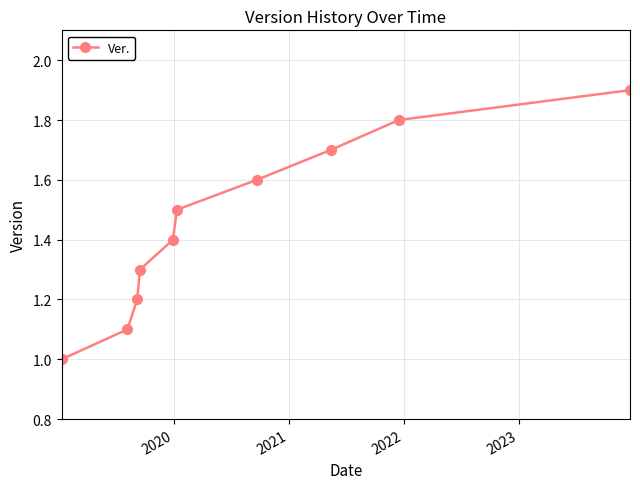

Does the chart have visible grid lines?

Yes